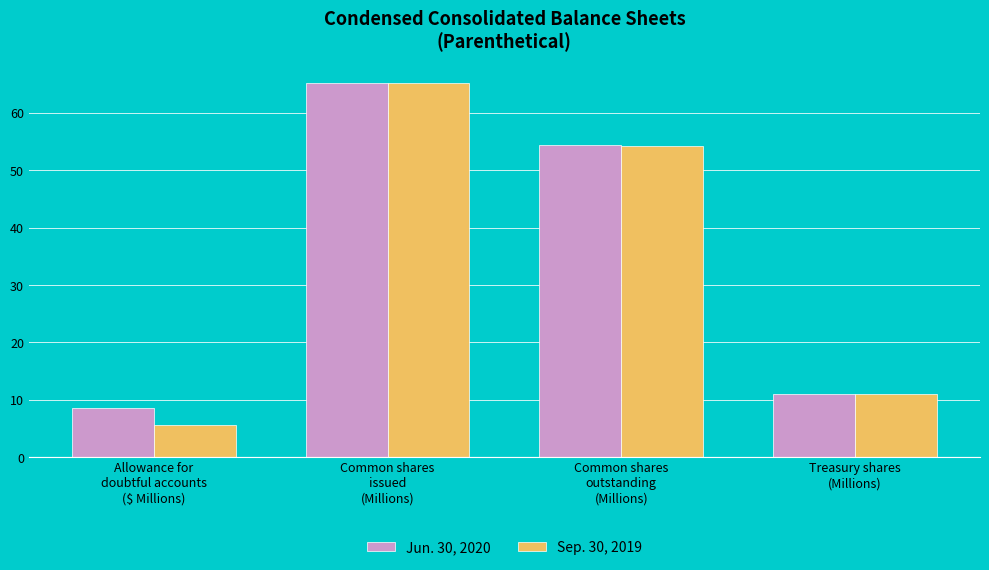

List the labels in order of Sep. 30, 2019 value, largest first.

Common shares
issued
(Millions), Common shares
outstanding
(Millions), Treasury shares
(Millions), Allowance for
doubtful accounts
($ Millions)